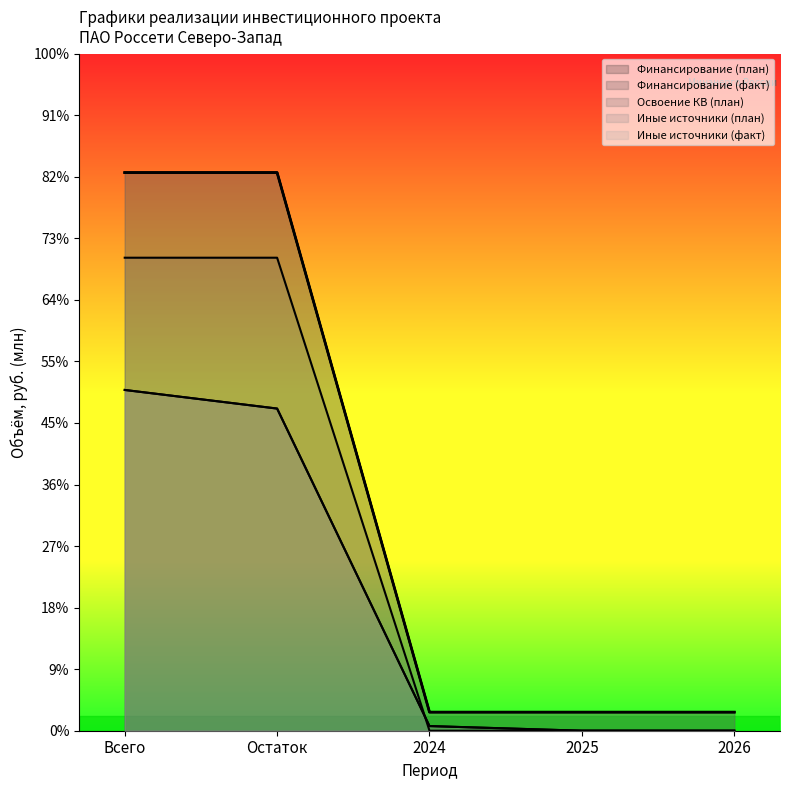

True or false: Освоение КВ (план) has more than 1 points higher than both neighbors.

False